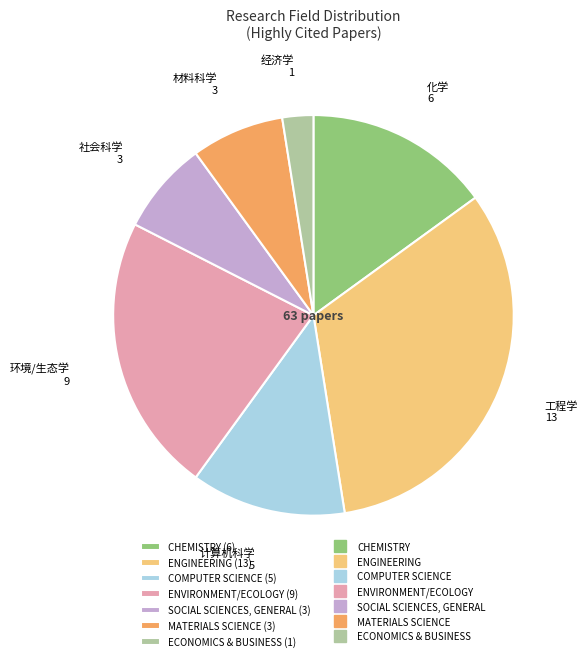

Is there any slice that represents more than half of the pie?

No